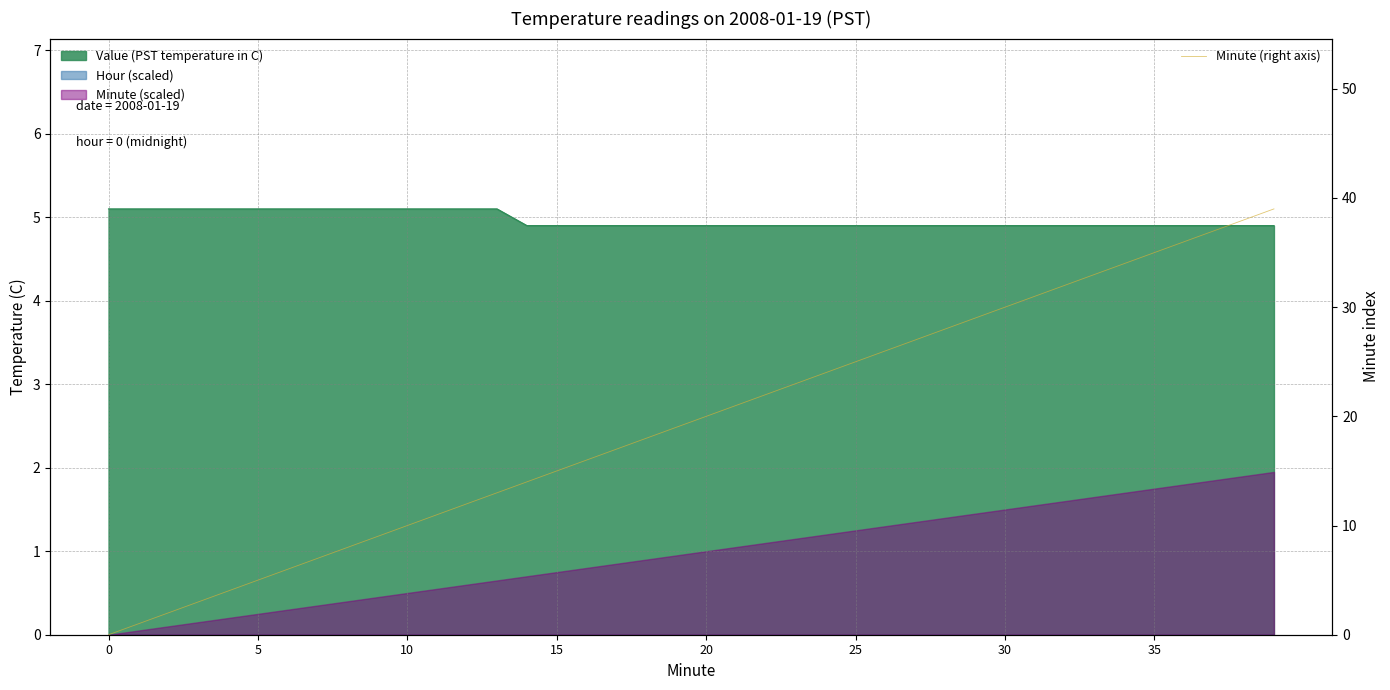

The chart shows a value of 10 at 18. True or false?

False